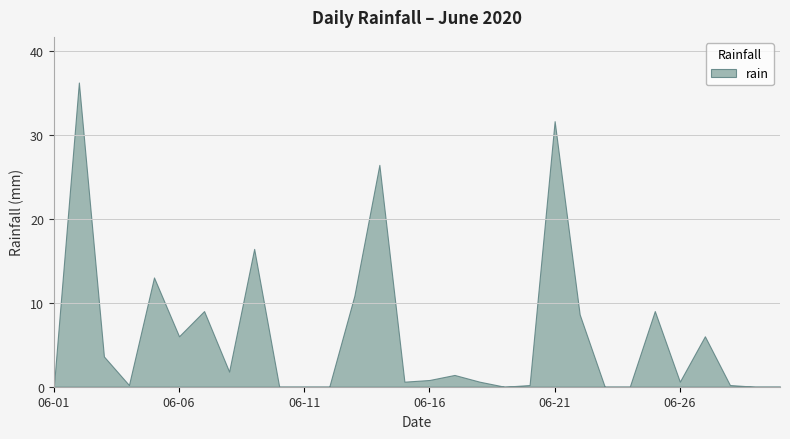

How many lines are shown in the chart?

1